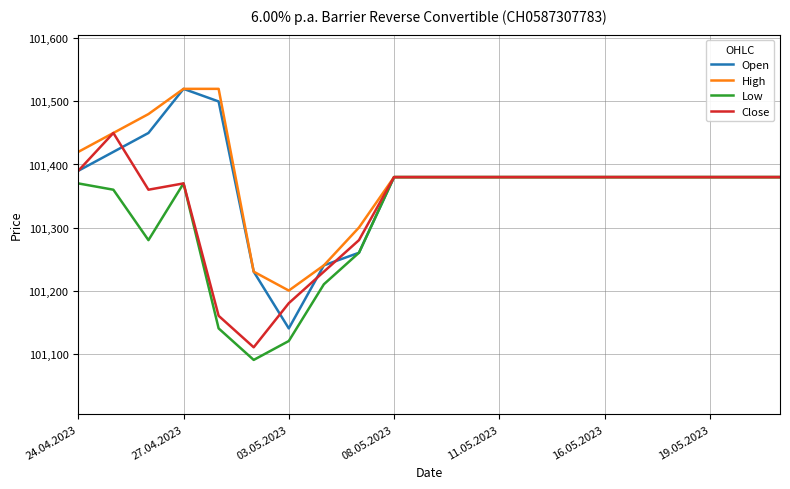

Does the chart have visible grid lines?

Yes